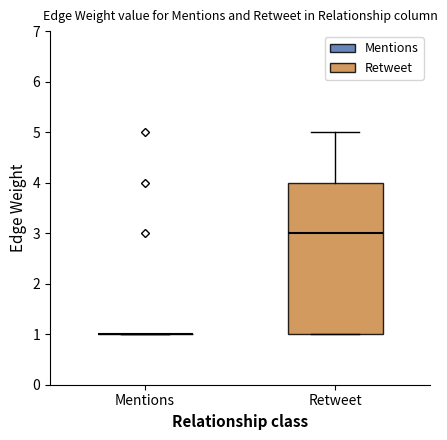

Reading left to right, transcribe this box plot: for each box, give where its median line is, the range the box spans, and where its two whiskers end, as read against the y-axis. The values are not printed on the chart, so give them approximately, as read against the axis.

Mentions: box collapsed to a line at 1, whiskers 1 to 1
Retweet: median 3, box 1 to 4, whiskers 1 to 5